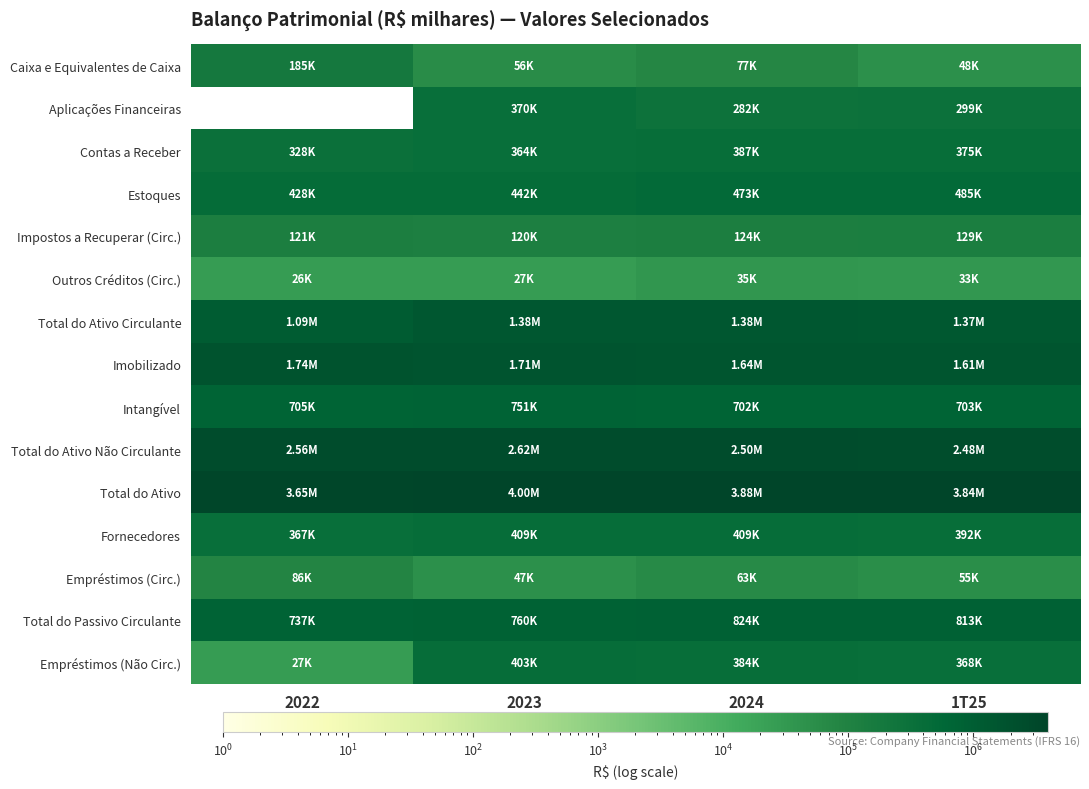

What is the average value of the Contas a Receber series?

363589